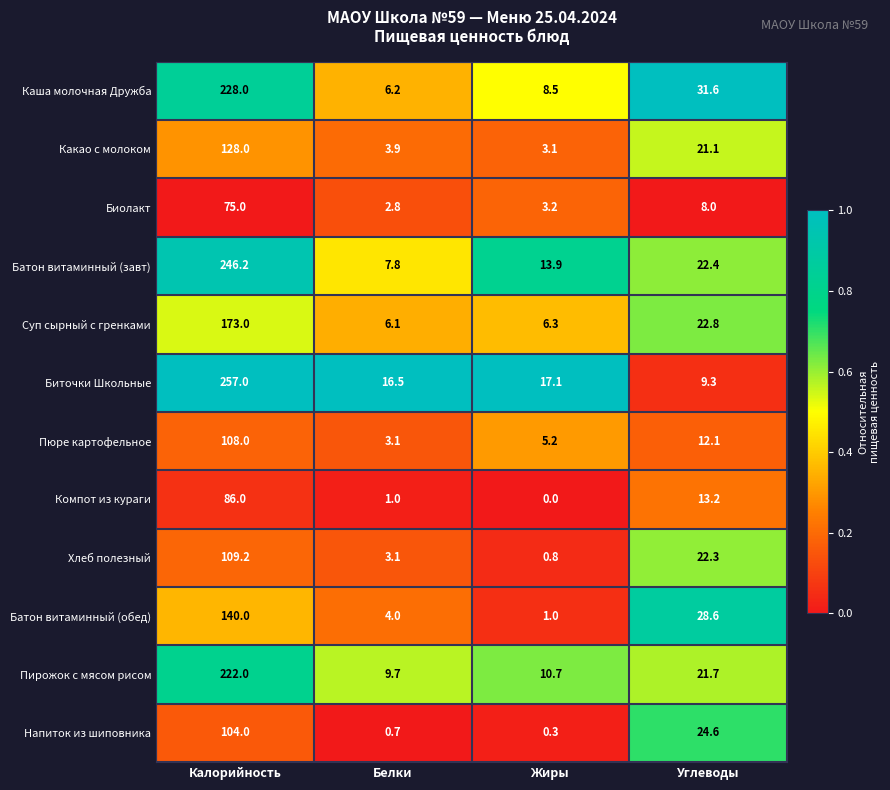

At how many categories does at least one series exceed 0?

4